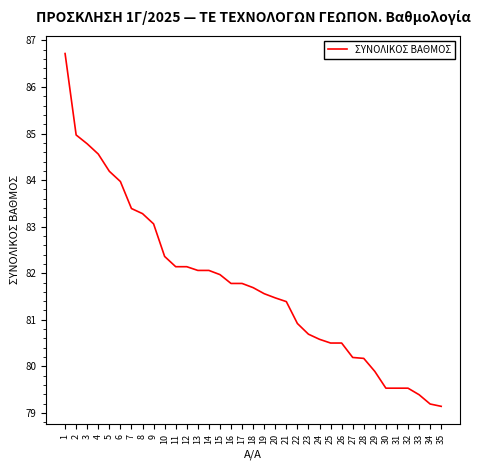

What is the sum of the values at 10 and 9?

165.4